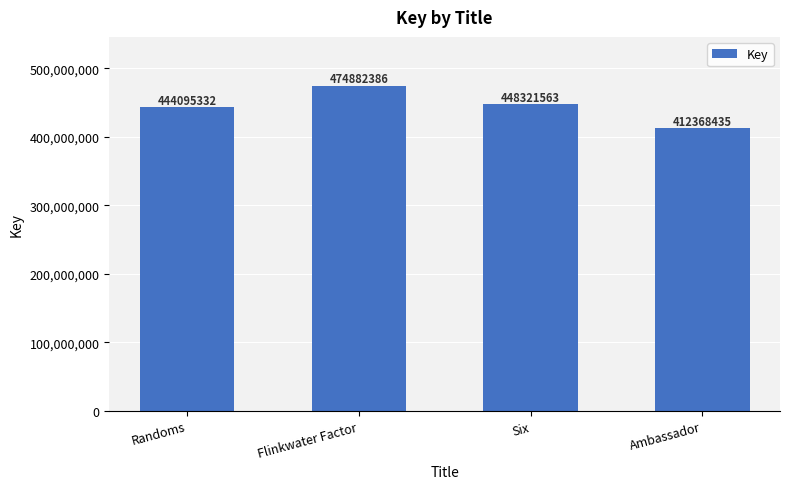

What is the maximum value shown in the chart?

474882386